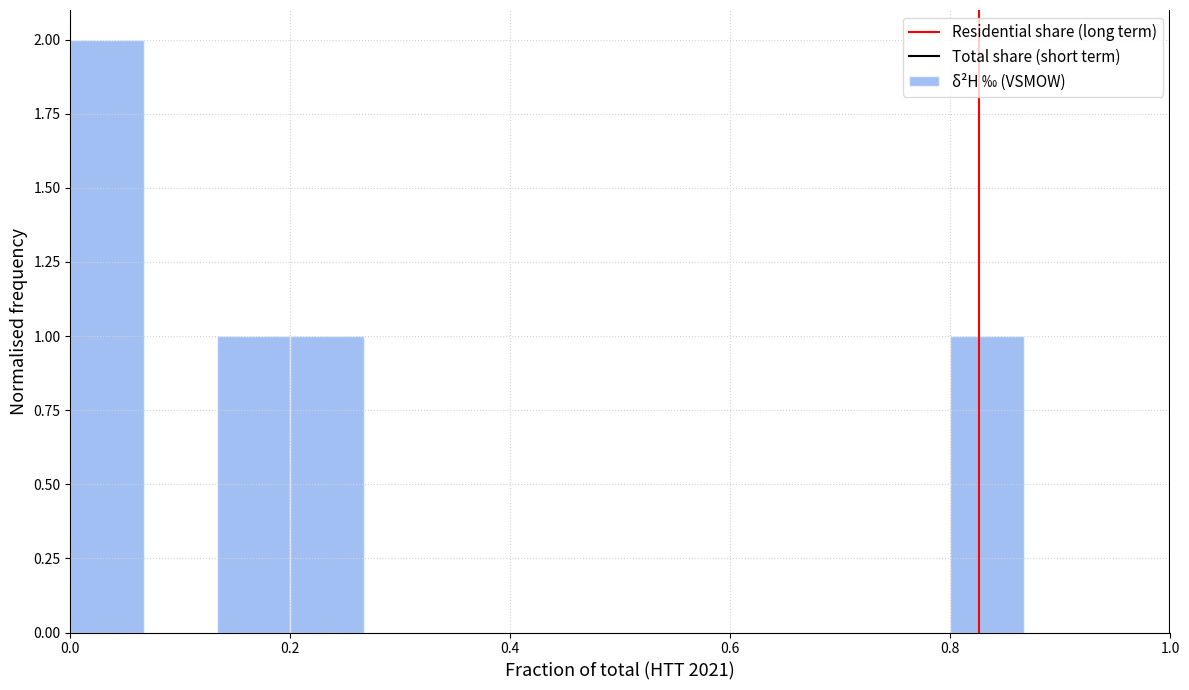

Around what value on the x-axis is the tallest bar? Give the approximate position of its centre, as read against the axis.

0.04